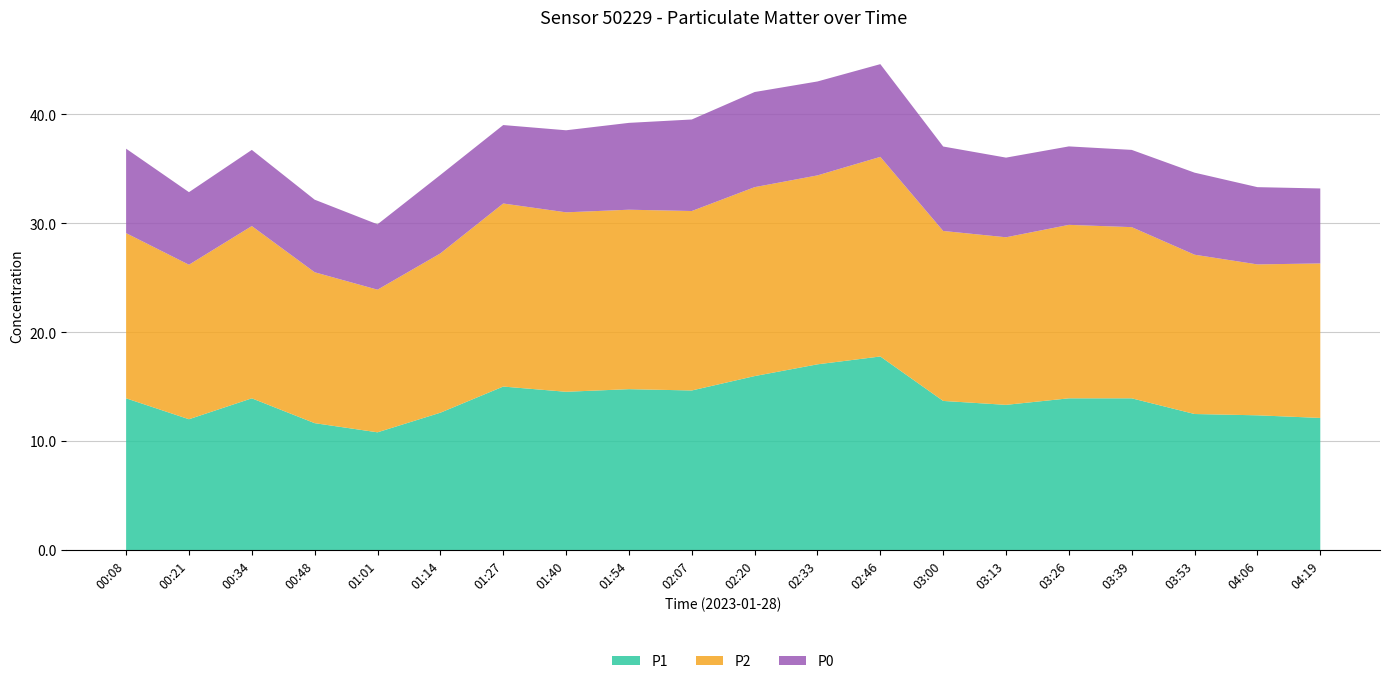

Reading left to right, what are all the values shown in this chart?

P1: 13.9	12.0	13.9	11.7	10.8	12.6	15.0	14.5	14.8	14.7	16.0	17.1	17.8	13.7	13.3	13.9	13.9	12.5	12.4	12.1
P2: 15.2	14.2	15.8	13.8	13.1	14.6	16.8	16.5	16.5	16.5	17.3	17.3	18.3	15.6	15.4	15.9	15.7	14.6	13.8	14.2
P0: 7.8	6.7	7.0	6.7	6.0	7.2	7.2	7.5	8.0	8.4	8.7	8.6	8.5	7.8	7.3	7.2	7.1	7.5	7.1	6.9